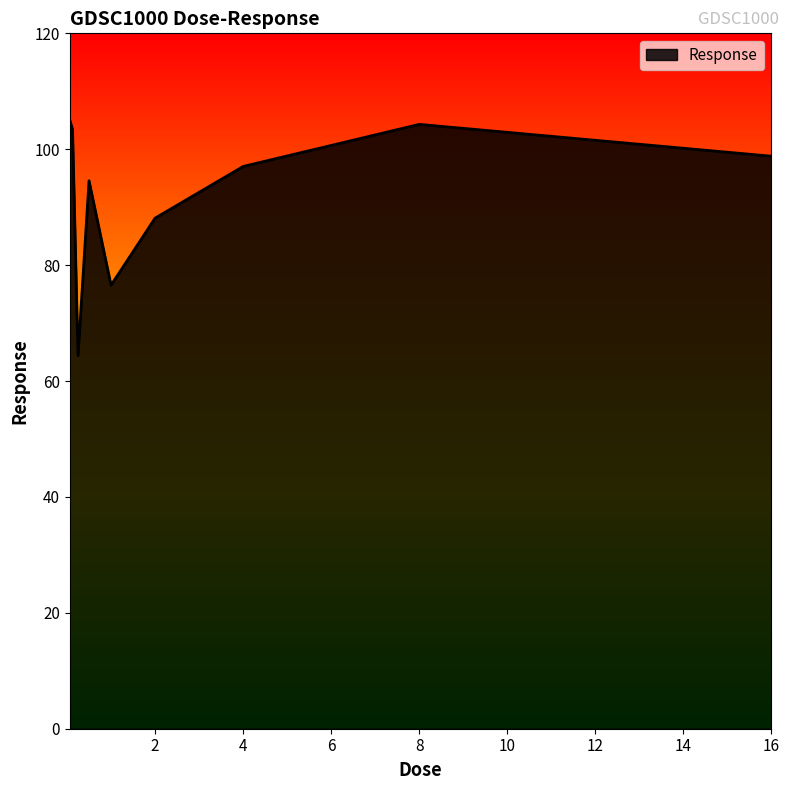

What is the smallest value displayed?

64.4